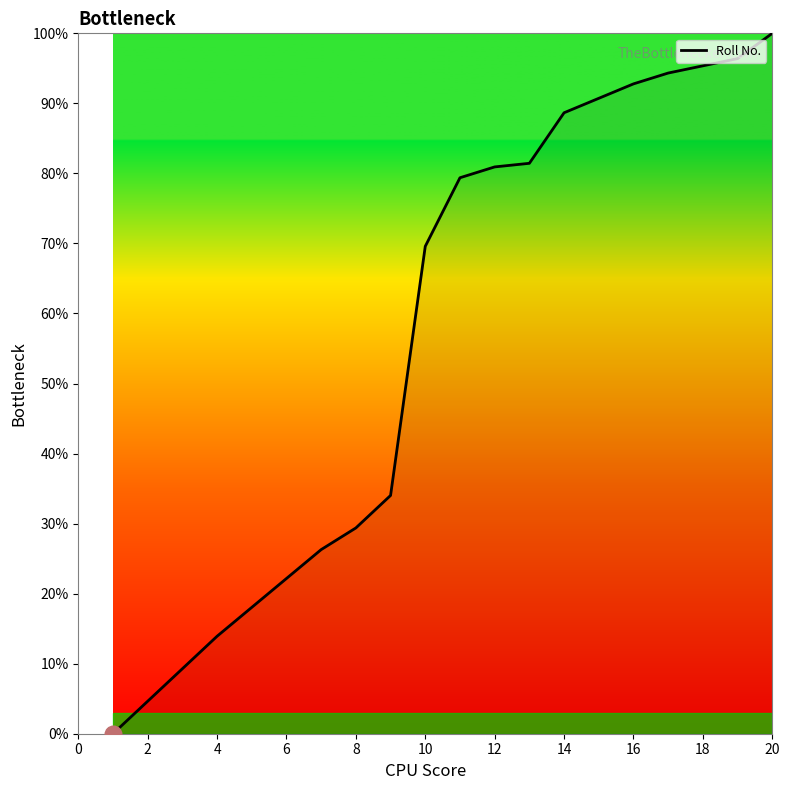

What is the greatest value displayed?

100.0